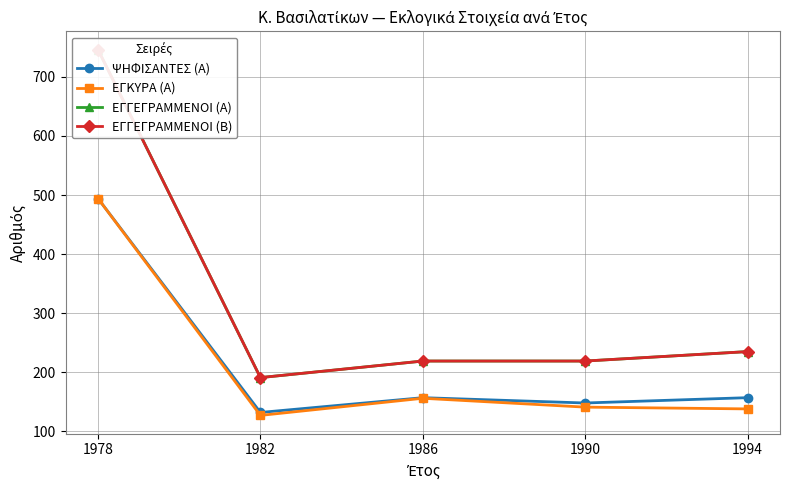

True or false: ΕΓΓΕΓΡΑΜΜΕΝΟΙ (Α) and ΕΓΓΕΓΡΑΜΜΕΝΟΙ (Β) intersect in this chart.

False